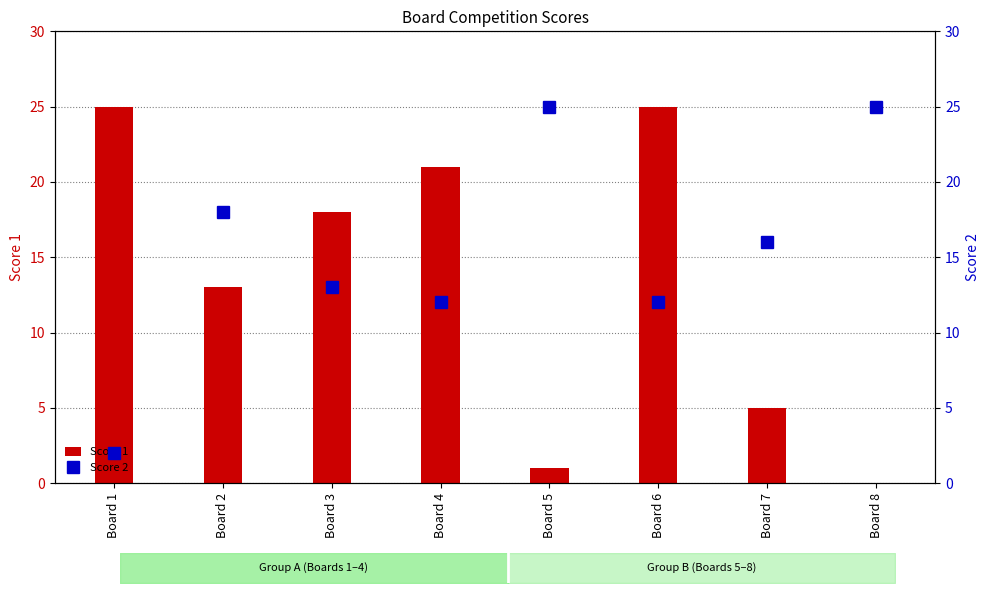

Reading left to right, list all the values displayed in this chart.

Score 1: Board 1=25	Board 2=13	Board 3=18	Board 4=21	Board 5=1	Board 6=25	Board 7=5	Board 8=0
Score 2: Board 1=2	Board 2=18	Board 3=13	Board 4=12	Board 5=25	Board 6=12	Board 7=16	Board 8=25